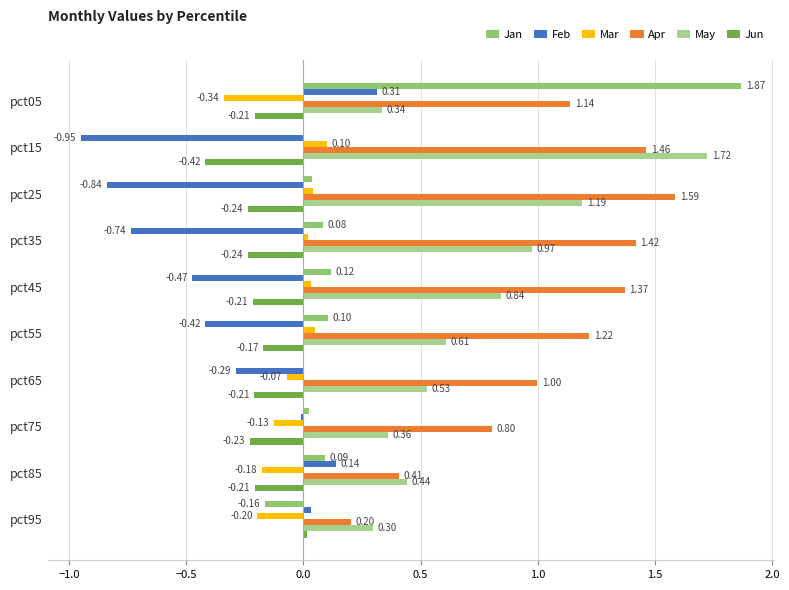

Between pct25 and pct65, which series saw the biggest shift?

May